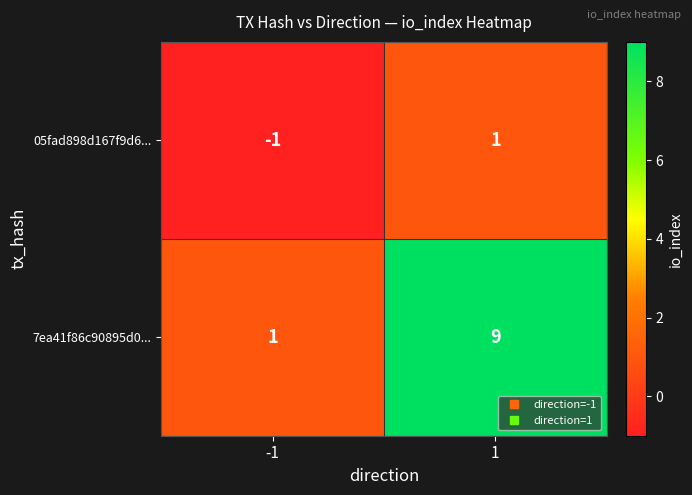

Reading right to left, transcribe all the data shown in this chart.

05fad898d167f9d6...: 1=1	-1=-1
7ea41f86c90895d0...: 1=9	-1=1